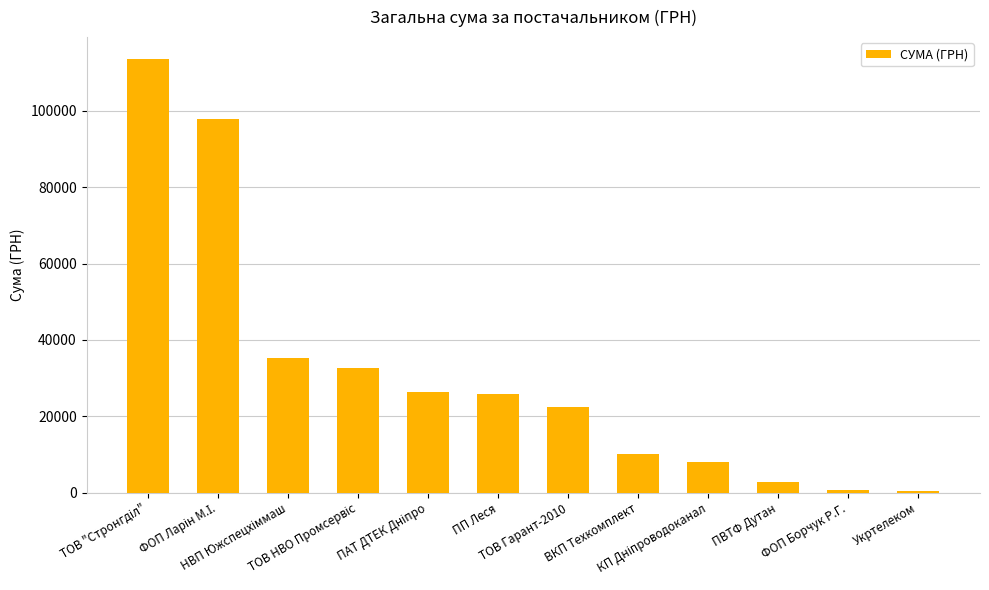

What is the value of the 7th bar from the left?

22356.0